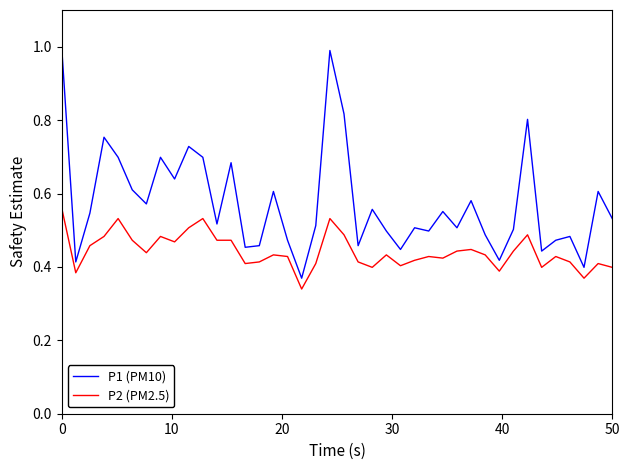

Which series has the largest total across all categories?

P1 (PM10)